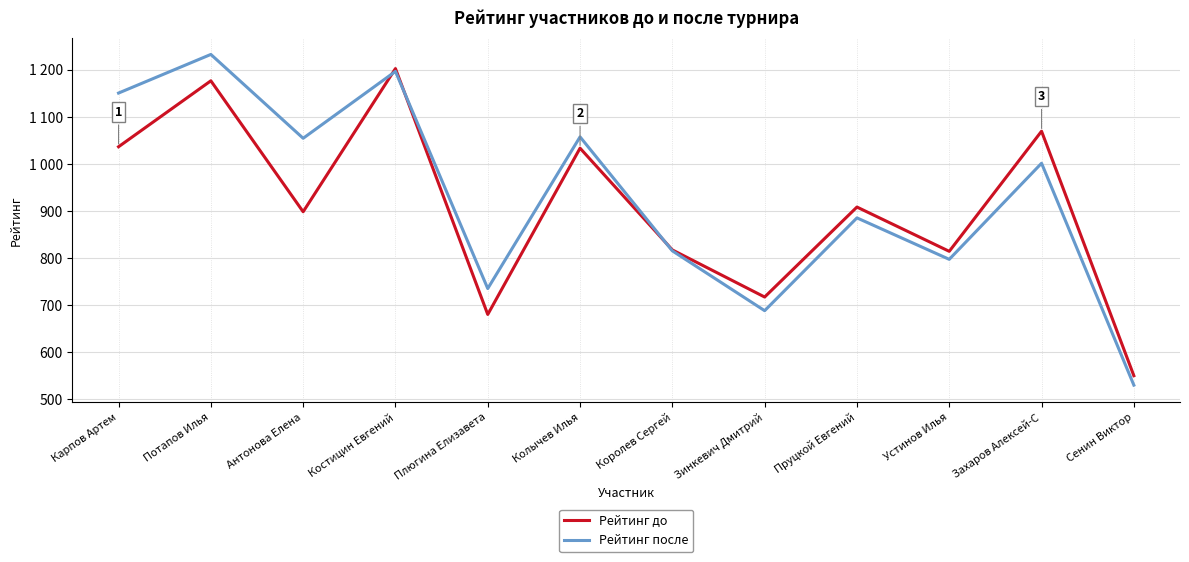

Which series has the largest range (max minus min)?

Рейтинг после